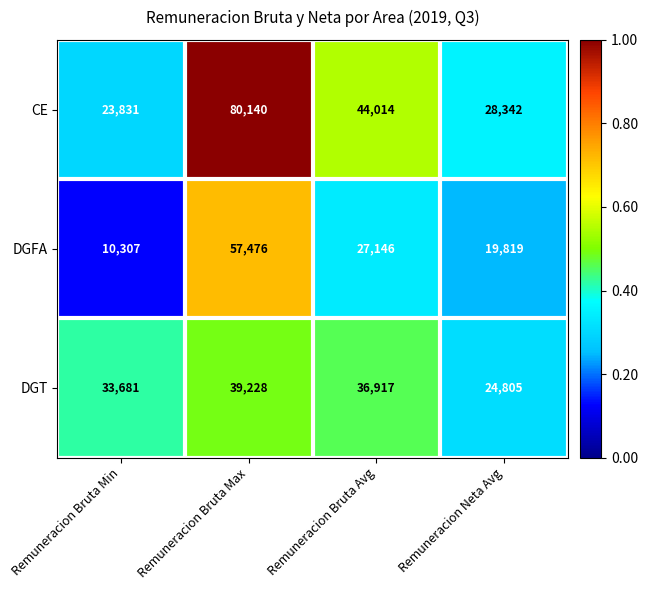

Rank the series at Remuneracion Bruta Min from highest to lowest value.

DGT, CE, DGFA